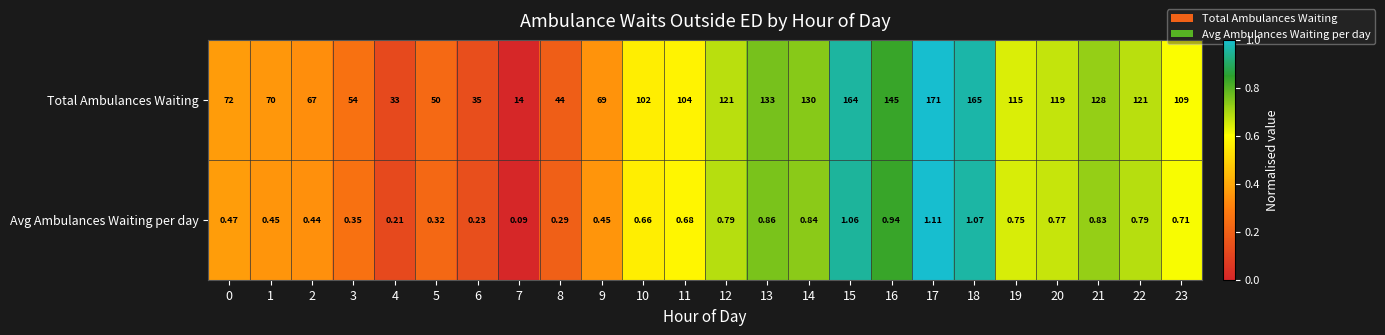

Is the value of Avg Ambulances Waiting per day at 18 greater than the value of Total Ambulances Waiting at 15?

No